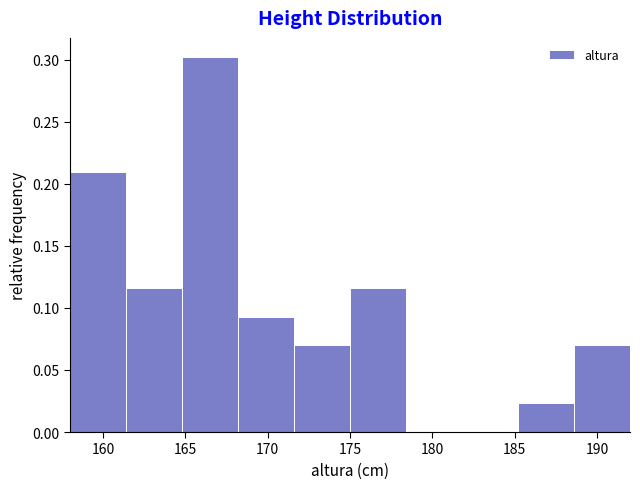

Which range on the x-axis has the tallest bar?

164.8 to 168.2